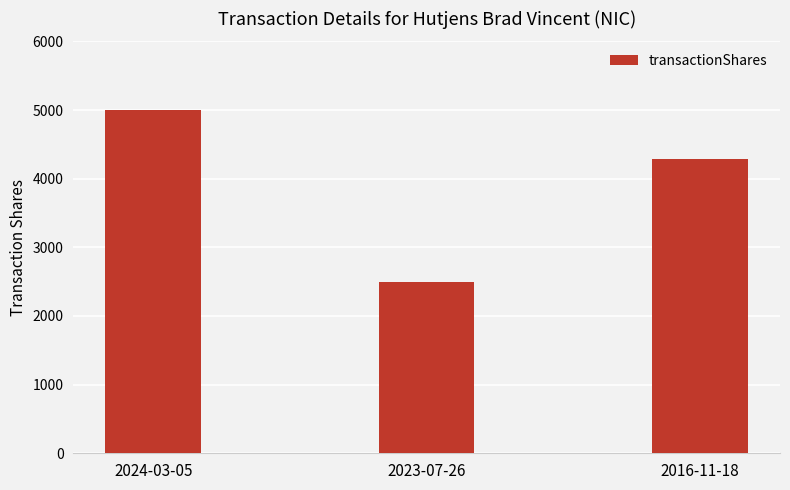

Between 2016-11-18 and 2024-03-05, which is larger?

2024-03-05